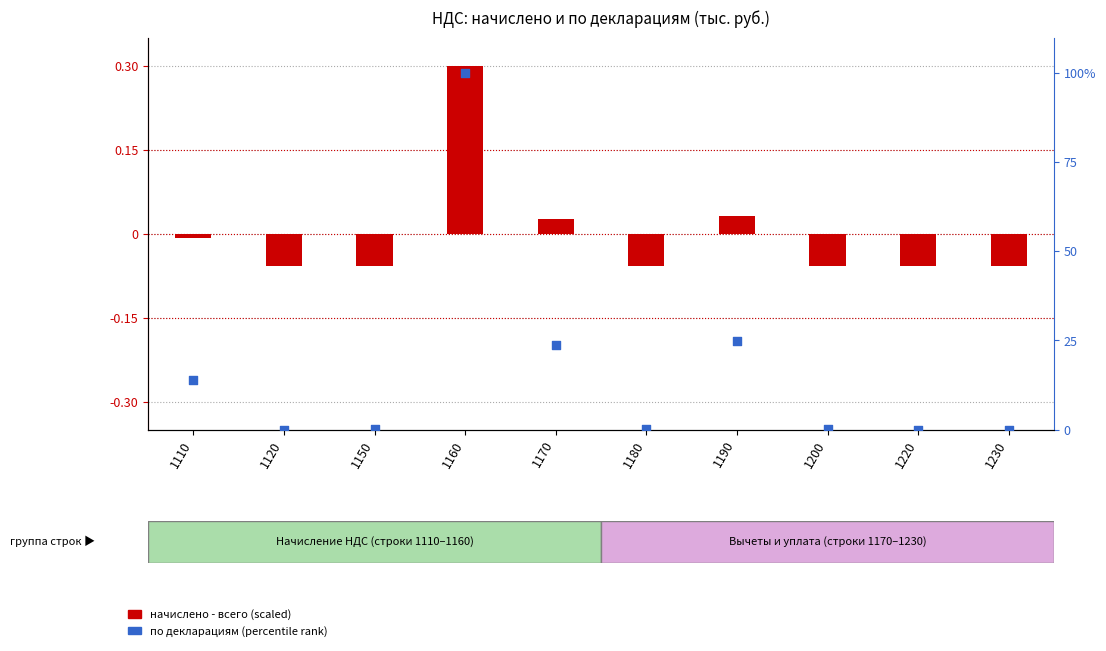

Is the value of Начислено - всего (col_12) at 1200 greater than the value of По декларациям (col_13) at 1170?

No